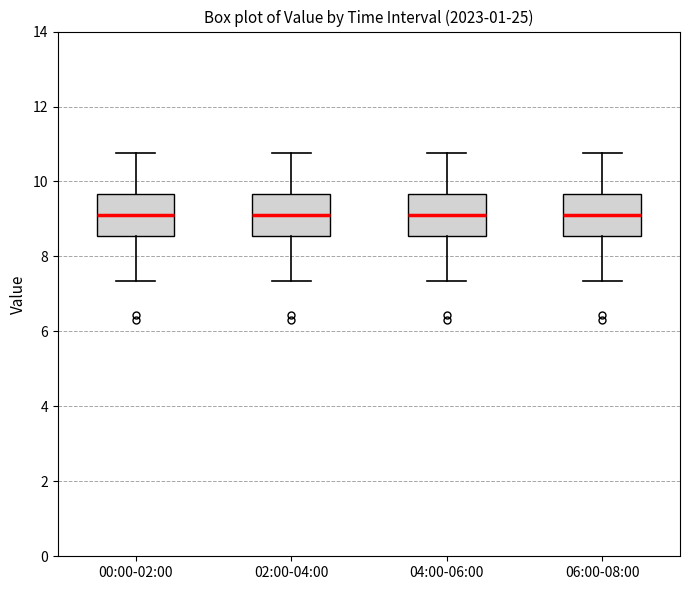

Where is the upper edge of the box for 06:00-08:00 on the y-axis? The values are not printed on the chart, so give them approximately, as read against the axis.

9.6